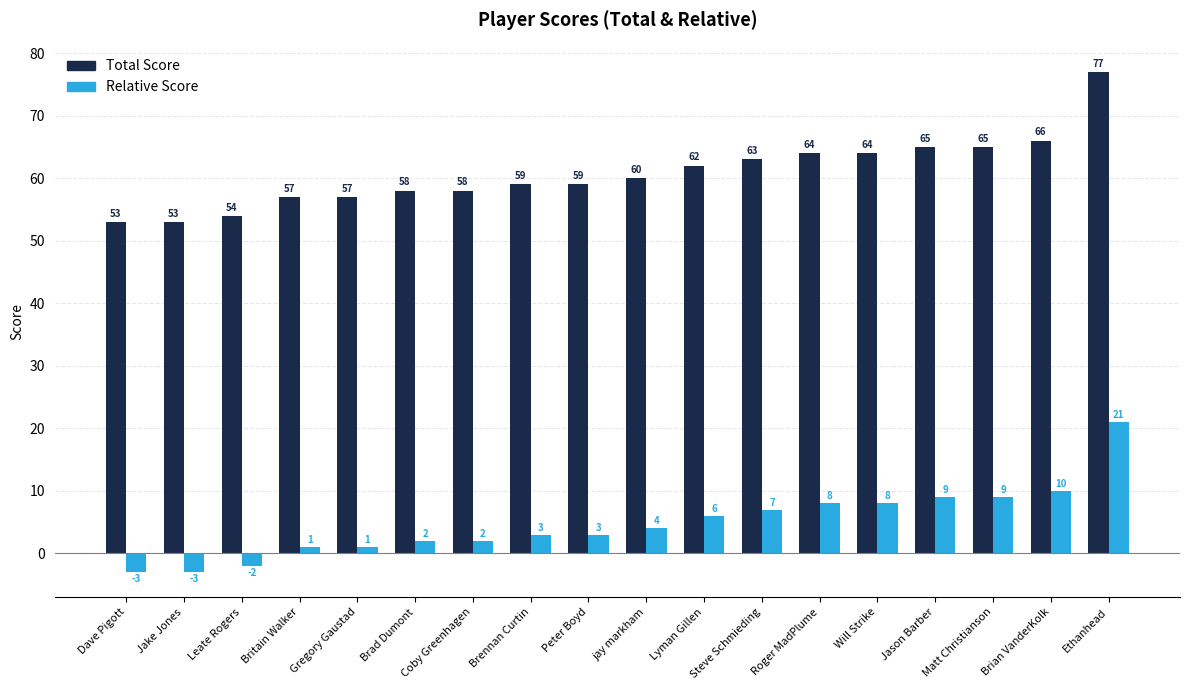

What is the spread (max minus min) of values at jay markham?

56